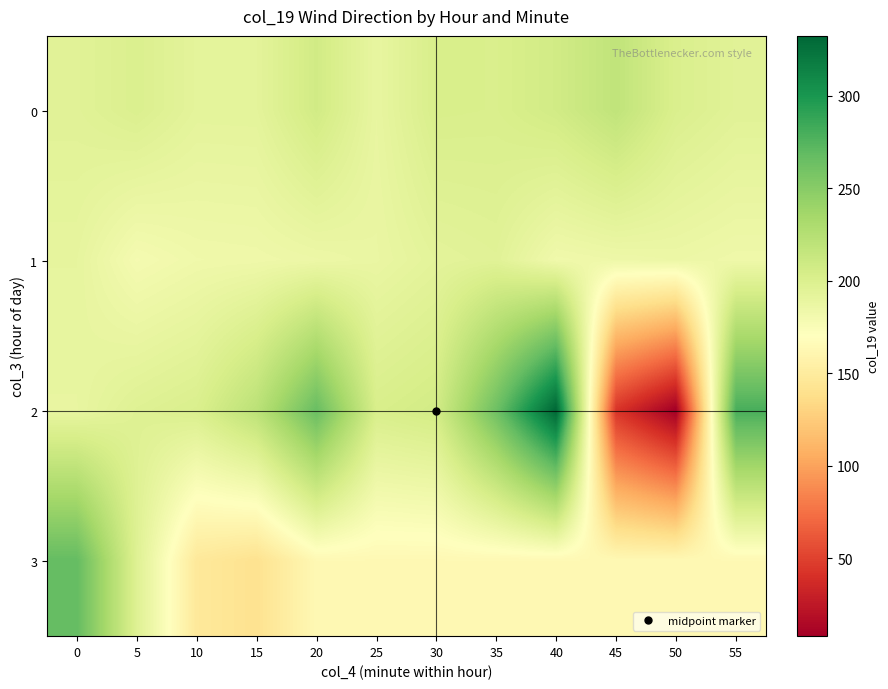

Reading left to right, transcribe all the data shown in this chart.

0: 0=195.1	5=200.1	10=192.5	15=192.7	20=207.3	25=189.1	30=202.3	35=201.6	40=207.1	45=218.1	50=200.9	55=195.1
1: 0=190.4	5=178.6	10=182.6	15=183.2	20=185.0	25=187.5	30=192.9	35=195.1	40=182.1	45=184.0	50=185.4	55=183.3
2: 0=188.9	5=197.0	10=200.9	15=221.0	20=265.6	25=202.4	30=206.5	35=263.0	40=332.3	45=42.7	50=7.8	55=279.7
3: 0=267.4	5=197.2	10=147.5	15=140.9	20=163.5	25=163.5	30=163.5	35=163.5	40=163.5	45=163.5	50=163.5	55=163.5